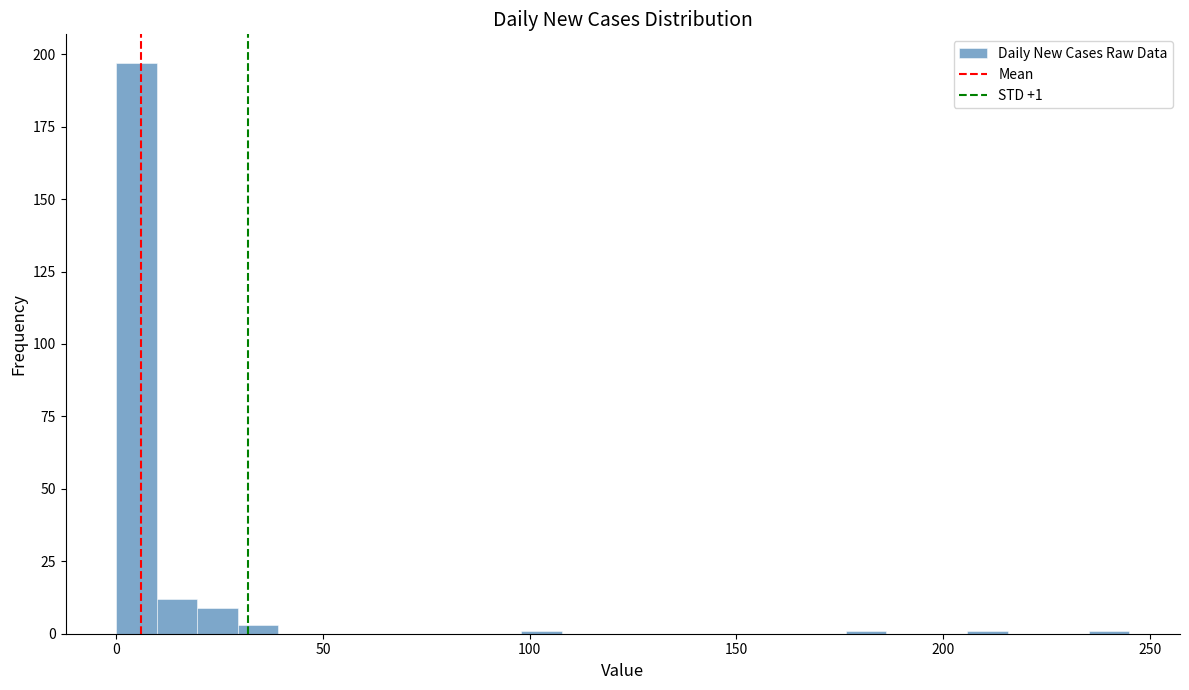

Around what value on the x-axis is the tallest bar? Give the approximate position of its centre, as read against the axis.

5